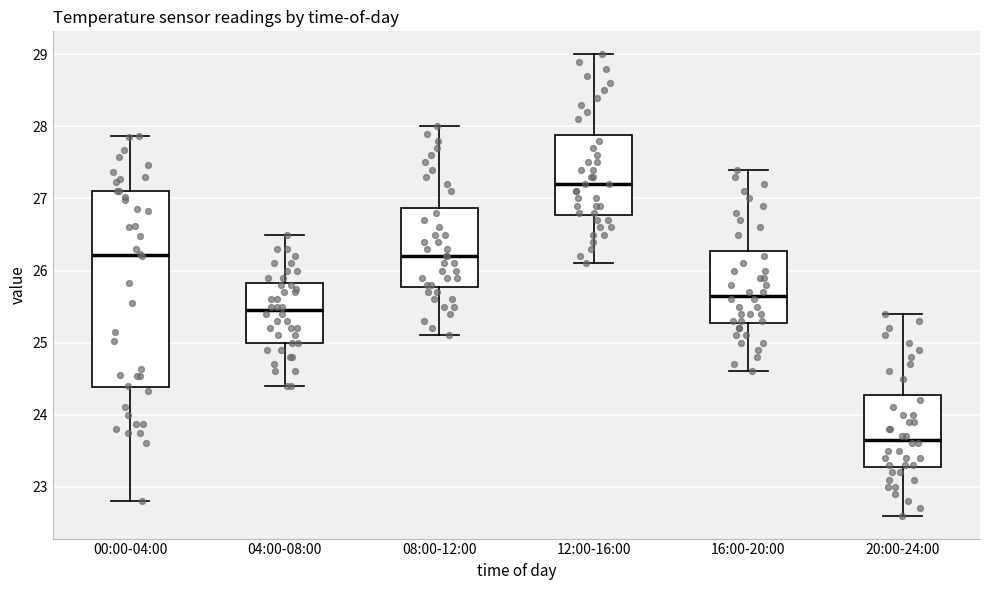

Reading left to right, transcribe this box plot: for each box, give where its median line is, the range the box spans, and where its two whiskers end, as read against the y-axis. The values are not printed on the chart, so give them approximately, as read against the axis.

00:00-04:00: median 26.2, box 24.4 to 27.1, whiskers 22.8 to 27.9
04:00-08:00: median 25.5, box 25.0 to 25.8, whiskers 24.4 to 26.5
08:00-12:00: median 26.2, box 25.8 to 26.9, whiskers 25.1 to 28.0
12:00-16:00: median 27.2, box 26.8 to 27.9, whiskers 26.1 to 29.0
16:00-20:00: median 25.7, box 25.3 to 26.3, whiskers 24.6 to 27.4
20:00-24:00: median 23.7, box 23.3 to 24.3, whiskers 22.6 to 25.4